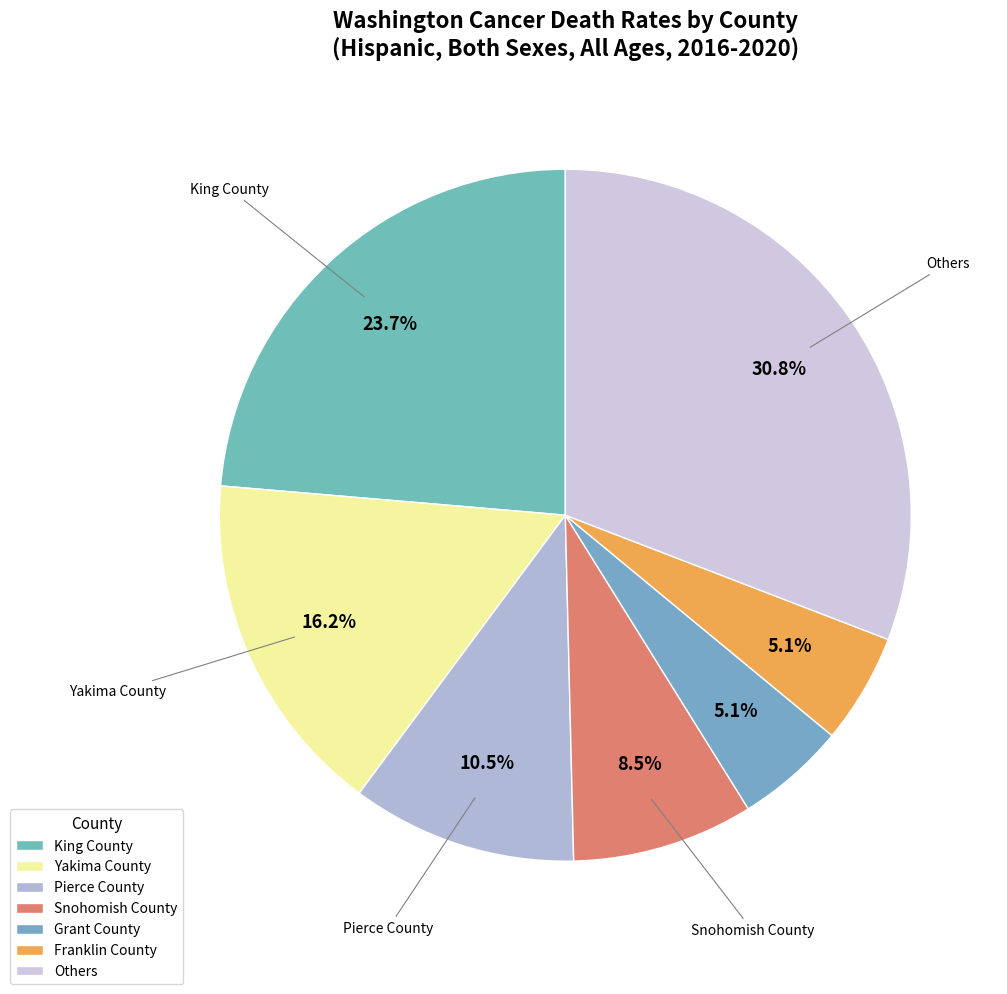

How many segments does this pie chart have?

7